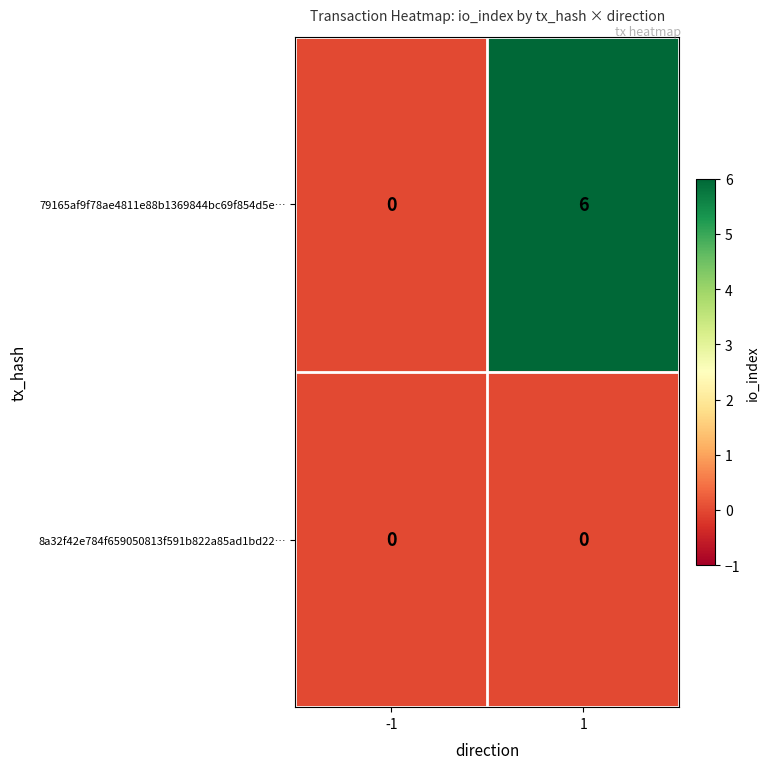

What is the greatest value displayed?

6